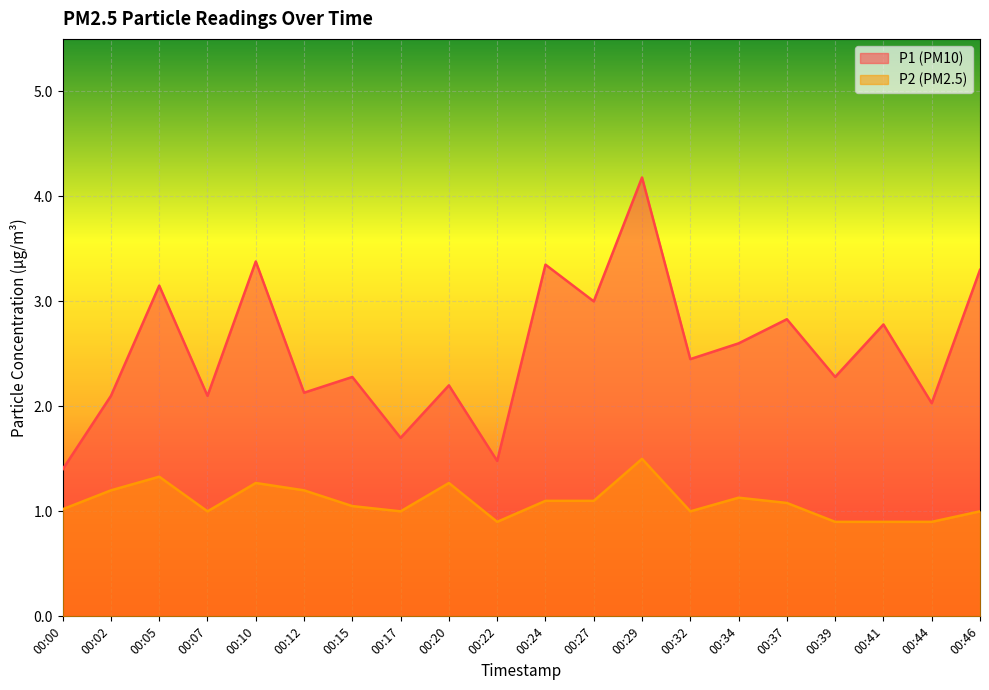

At which category is the sum across all series the highest?

00:29